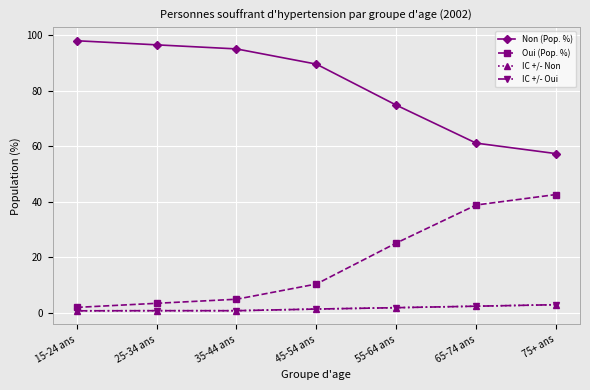

Between 45-54 ans and 55-64 ans, which series saw the biggest shift?

Non (Pop. %)